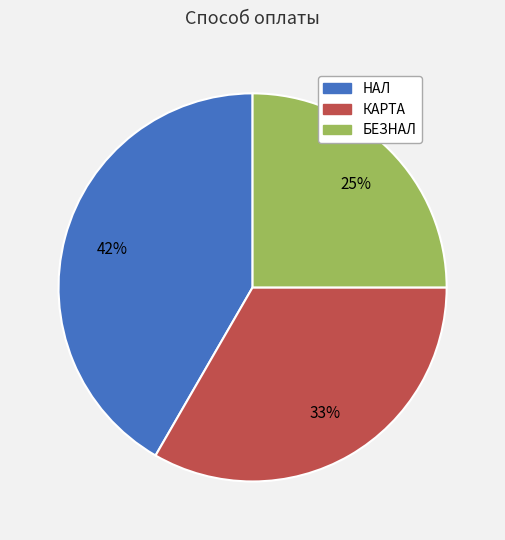

To the nearest percent, what percentage of the pie is БЕЗНАЛ?

25%